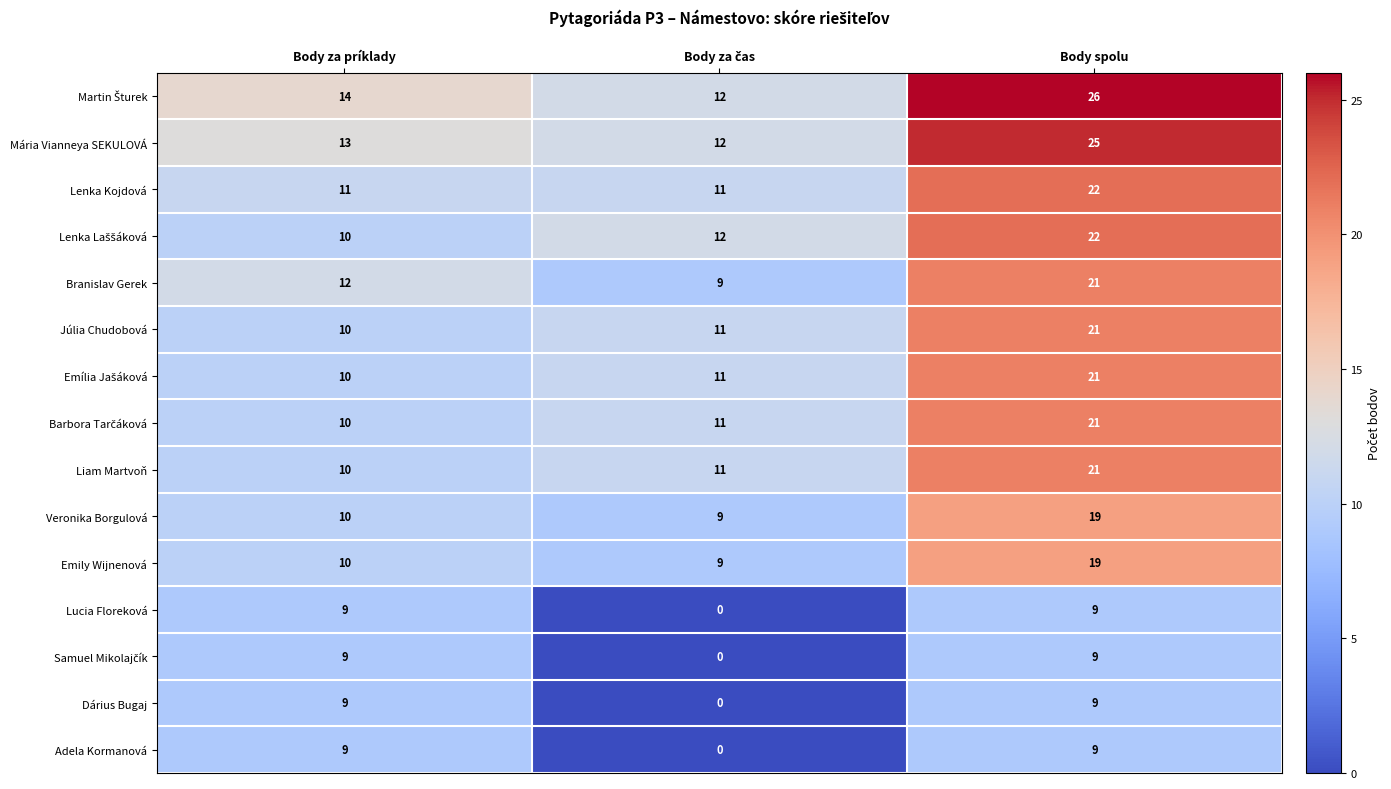

What is the difference between the maximum and minimum values in the Veronika Borgulová series?

10